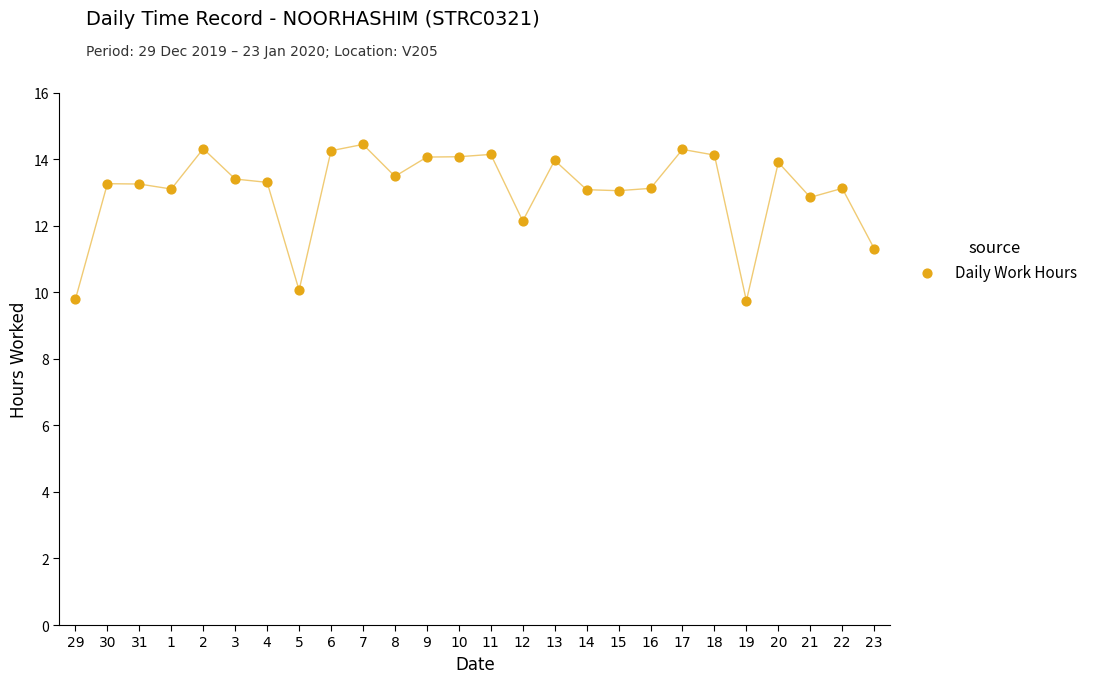

What is the range of Y values (max minus min)?

4.7